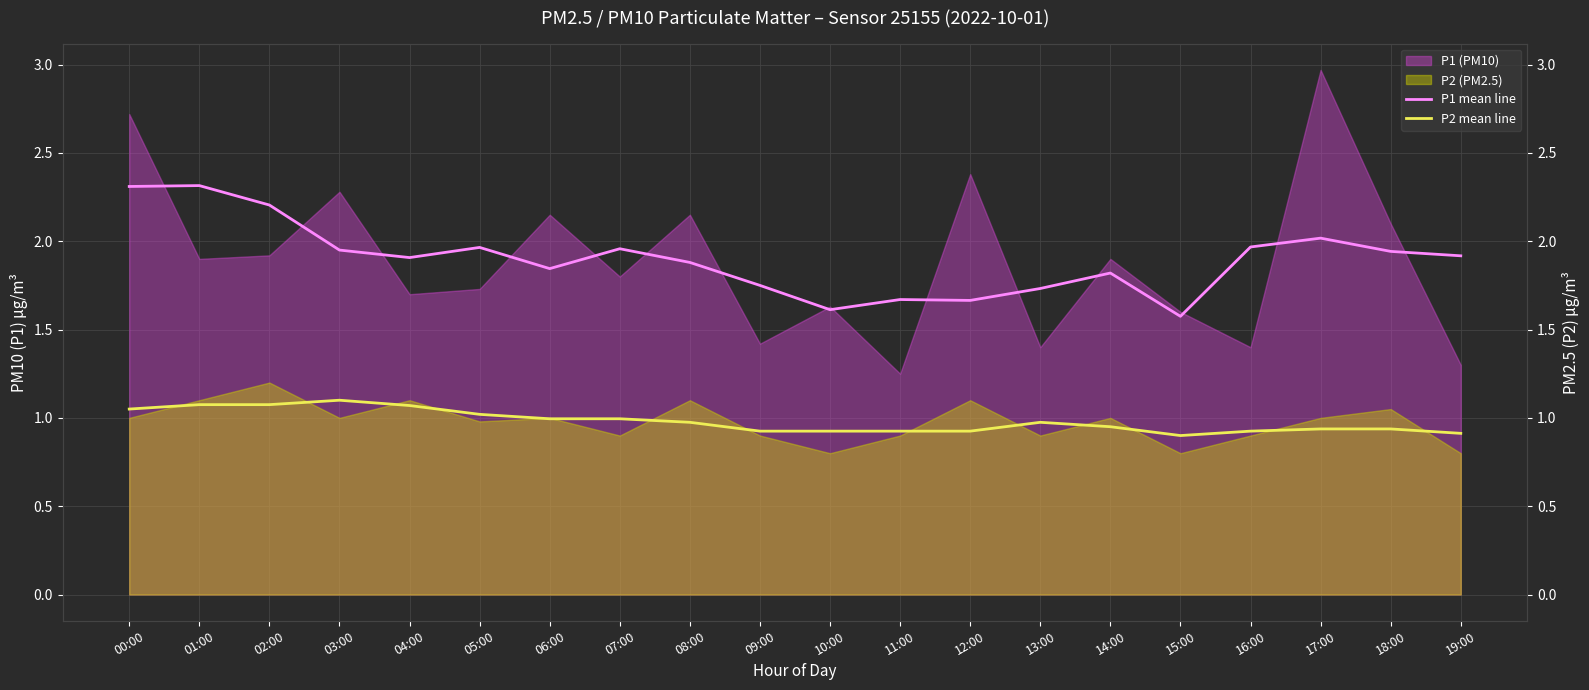

The value of P2 mean line at 06:00 is 1.0. True or false?

True